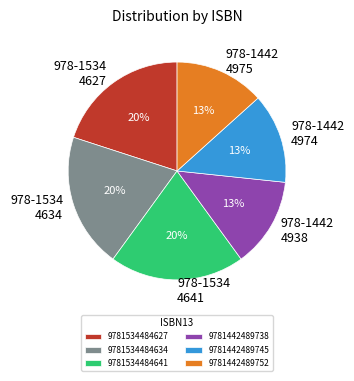

How many segments does this pie chart have?

6